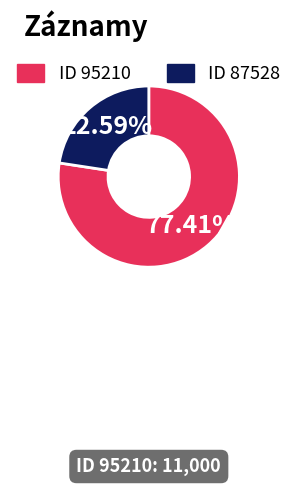

Is there a majority slice in this chart?

Yes